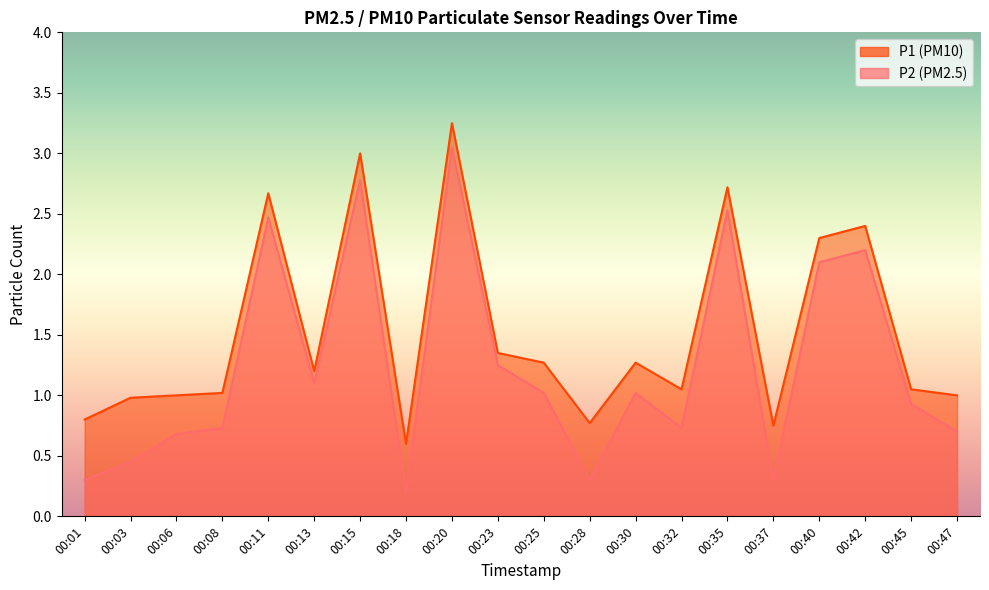

How many interior local valleys does the P2 series have?

5